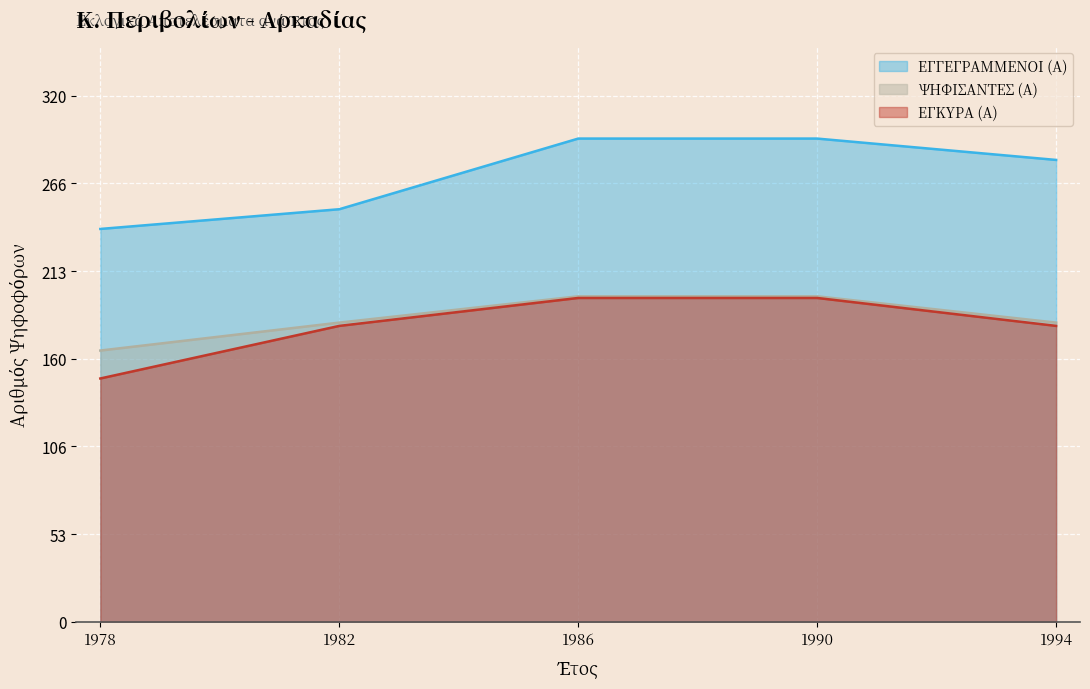

Does the chart display data point markers on the line(s)?

No